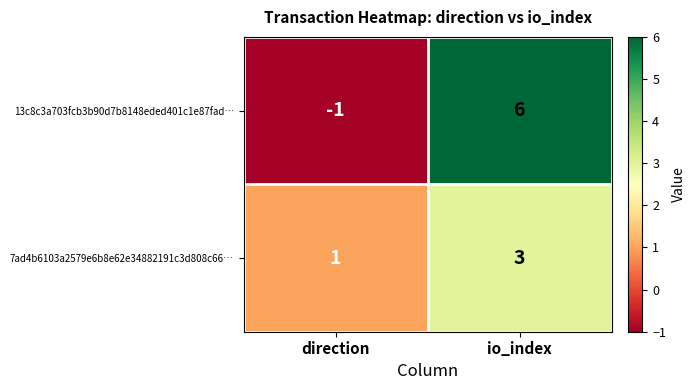

At which category is the sum across all series the highest?

io_index